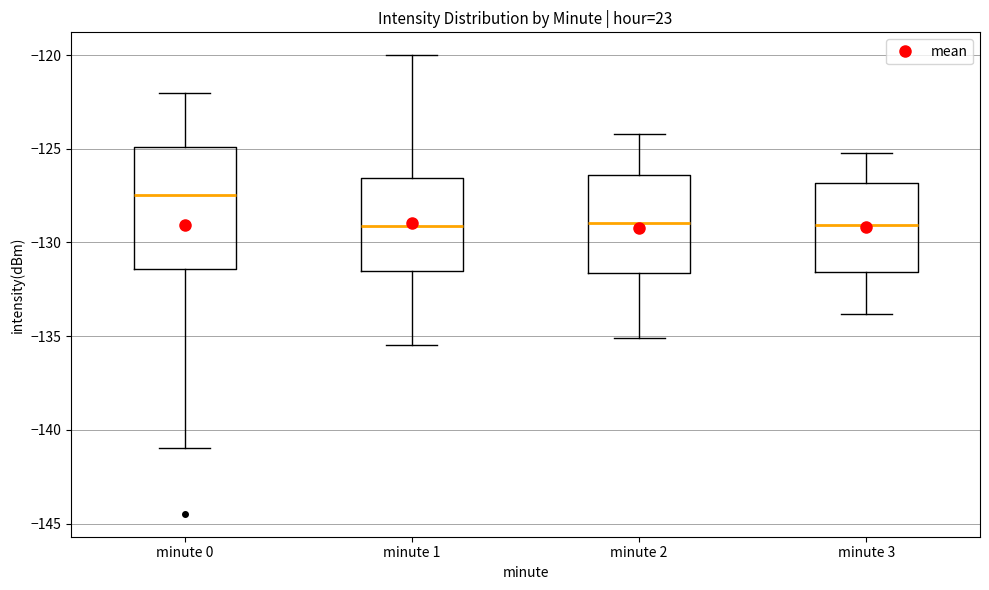

Comparing the boxes themselves (not the whiskers), which one is the tallest?

minute 0